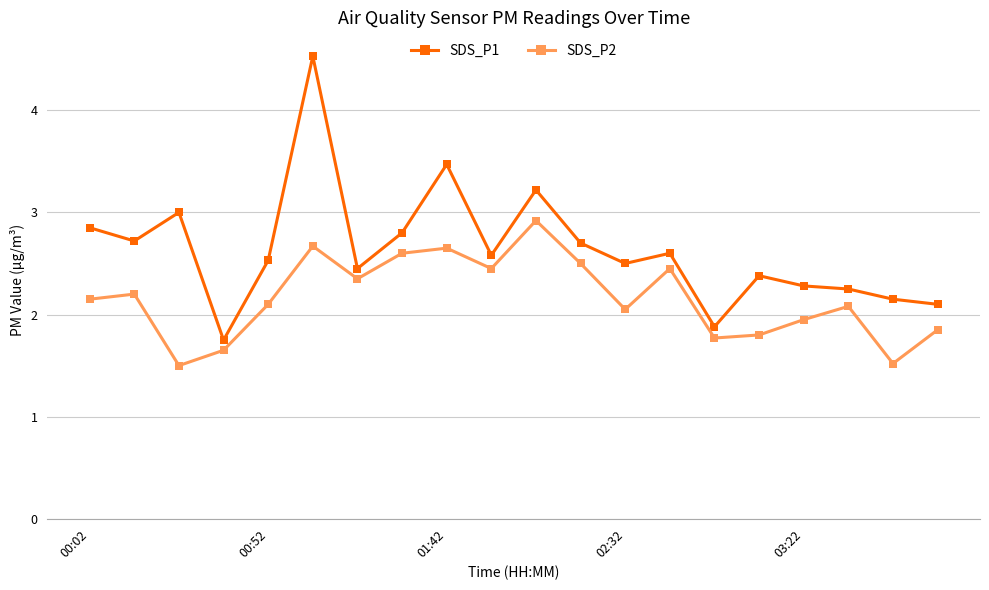

How many data points in SDS_P2 are less than 2?

7